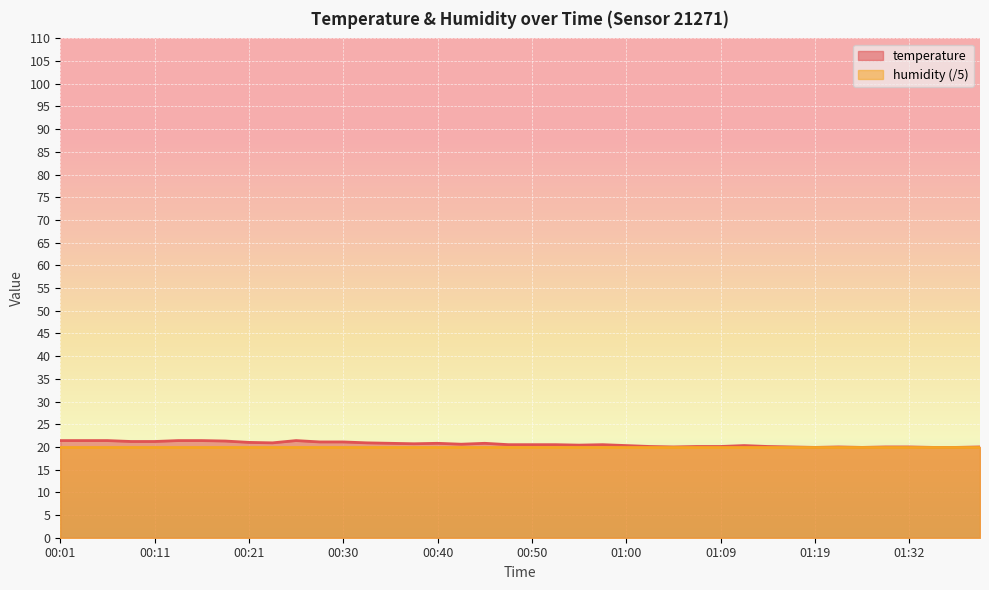

Reading left to right, what are all the values shown in this chart?

00:01=21.4	00:04=21.4	00:06=21.4	00:08=21.2	00:11=21.2	00:13=21.4	00:16=21.4	00:18=21.3	00:21=21.0	00:23=20.9	00:25=21.4	00:28=21.1	00:30=21.1	00:33=20.9	00:35=20.8	00:38=20.7	00:40=20.8	00:42=20.6	00:45=20.8	00:47=20.5	00:50=20.5	00:52=20.5	00:55=20.4	00:57=20.5	01:00=20.3	01:02=20.1	01:05=20.0	01:07=20.1	01:09=20.1	01:12=20.3	01:14=20.1	01:17=20.0	01:19=19.9	01:25=20.0	01:27=19.9	01:30=20.0	01:32=20.0	01:35=19.9	01:37=19.9	01:39=20.0